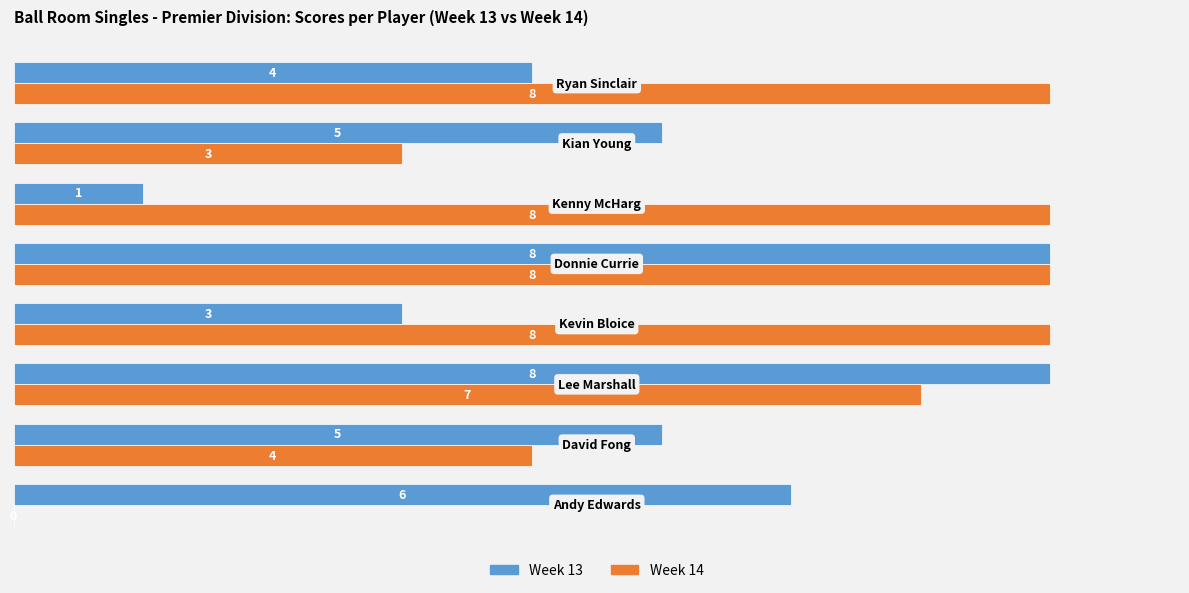

What is the highest value of the Week 13 series?

8